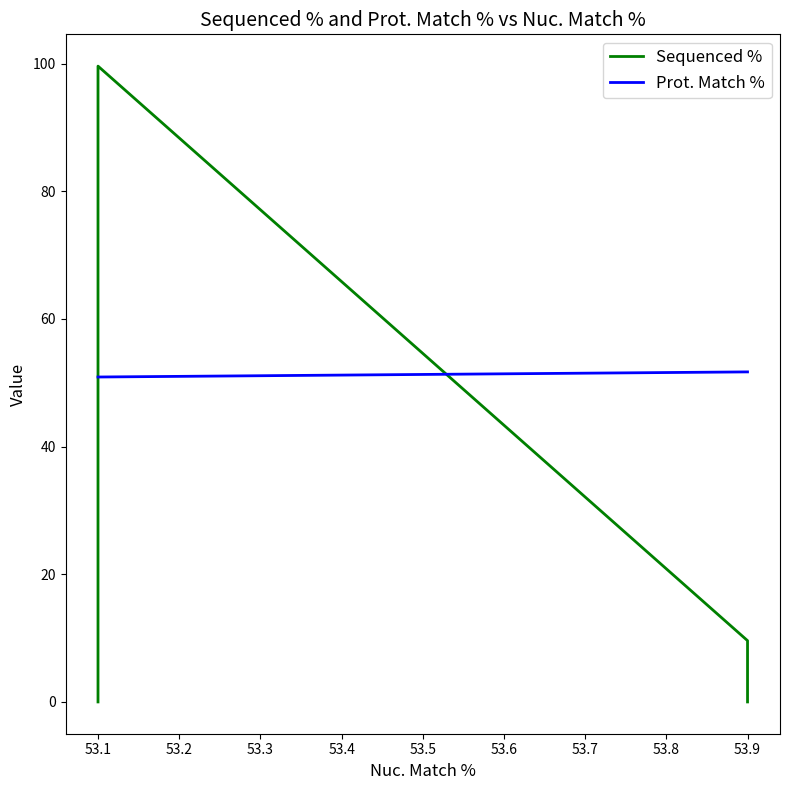

How many data points in Prot. Match % are above 51?

3